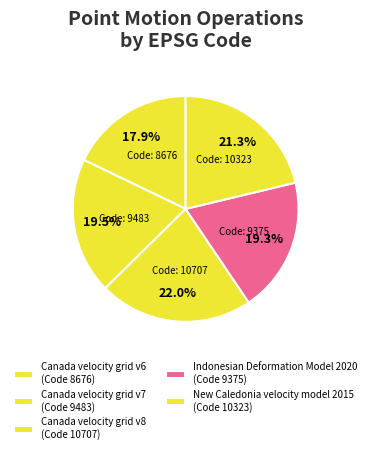

How many segments does this pie chart have?

5